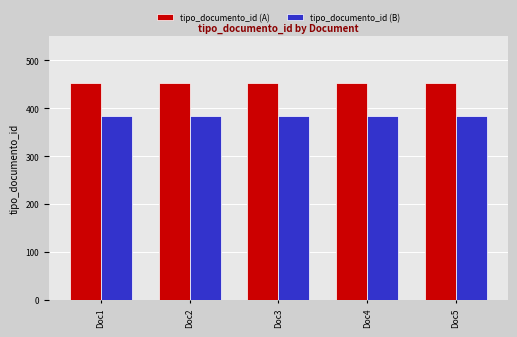

What is the value of the tipo_documento_id (A) bar at the 1st from the left?

452.0